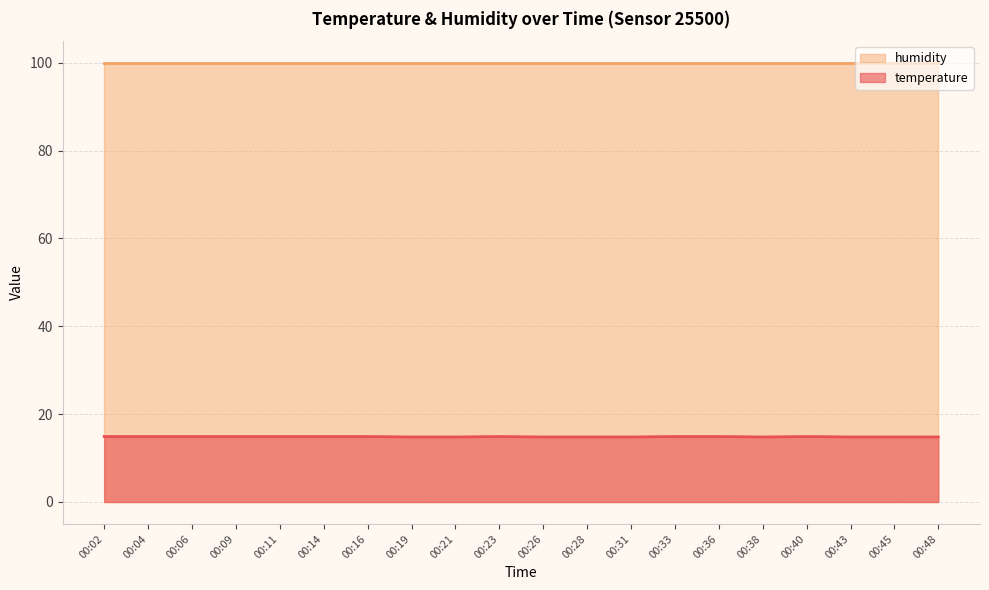

At which category does the chart reach its minimum across all series?

00:19